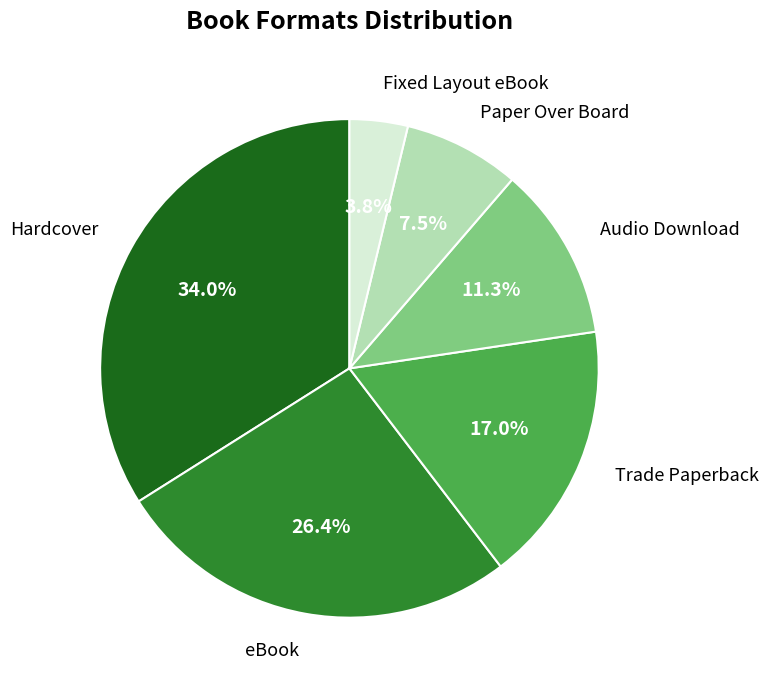

Which category has the biggest portion of the pie?

Hardcover